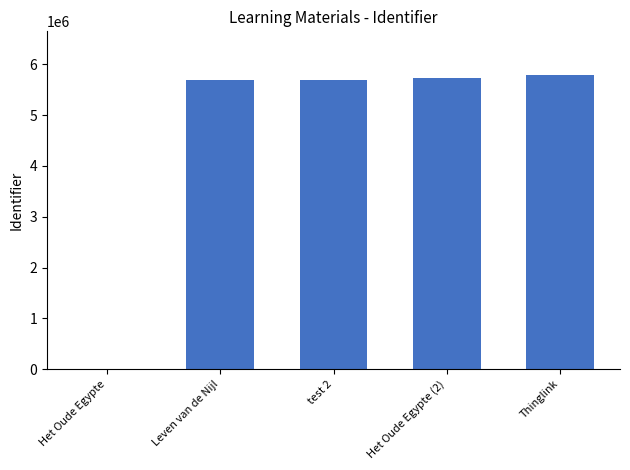

True or false: the data shows 9487124 at Thinglink.

False